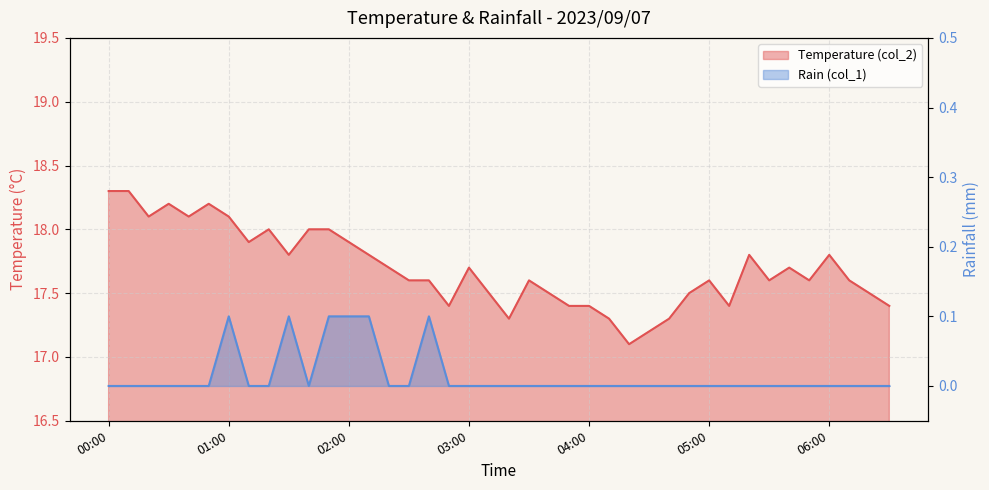

In Temperature (col_2), how many points are higher than both neighbors (excluding endpoints)?

9